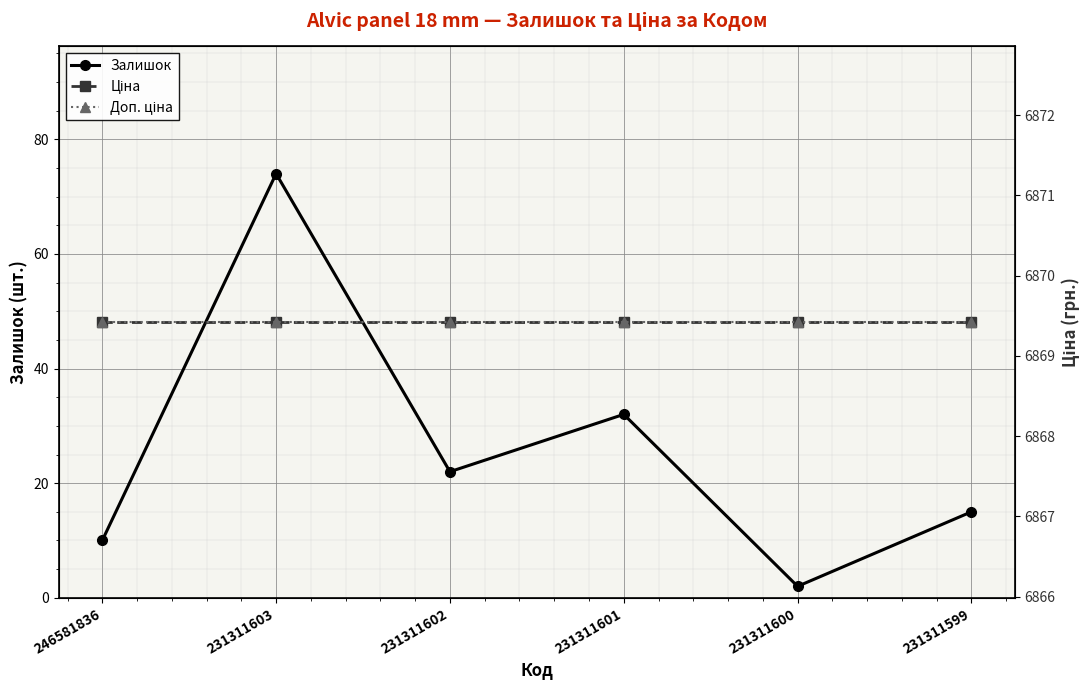

At which label does Залишок reach its peak?

231311603